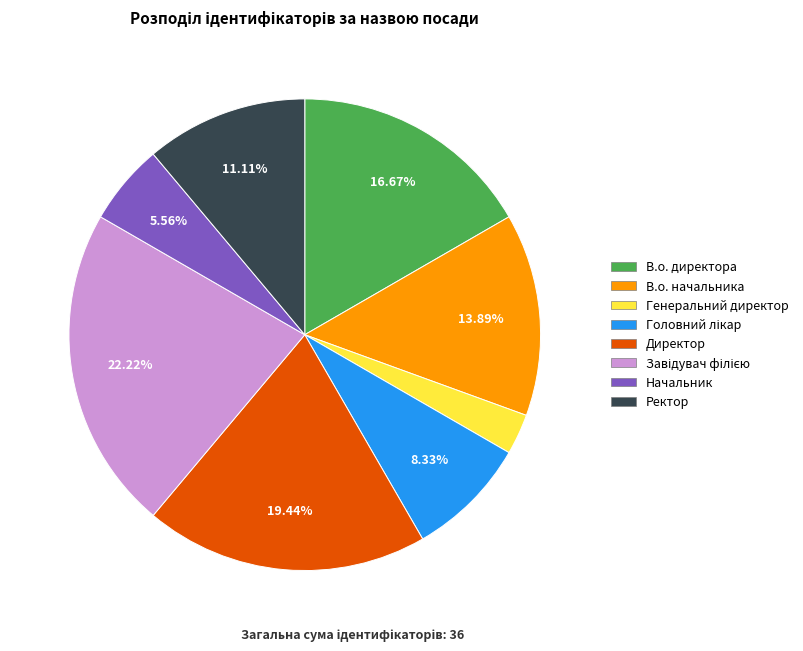

What is the smallest slice in the pie chart?

Генеральний директор